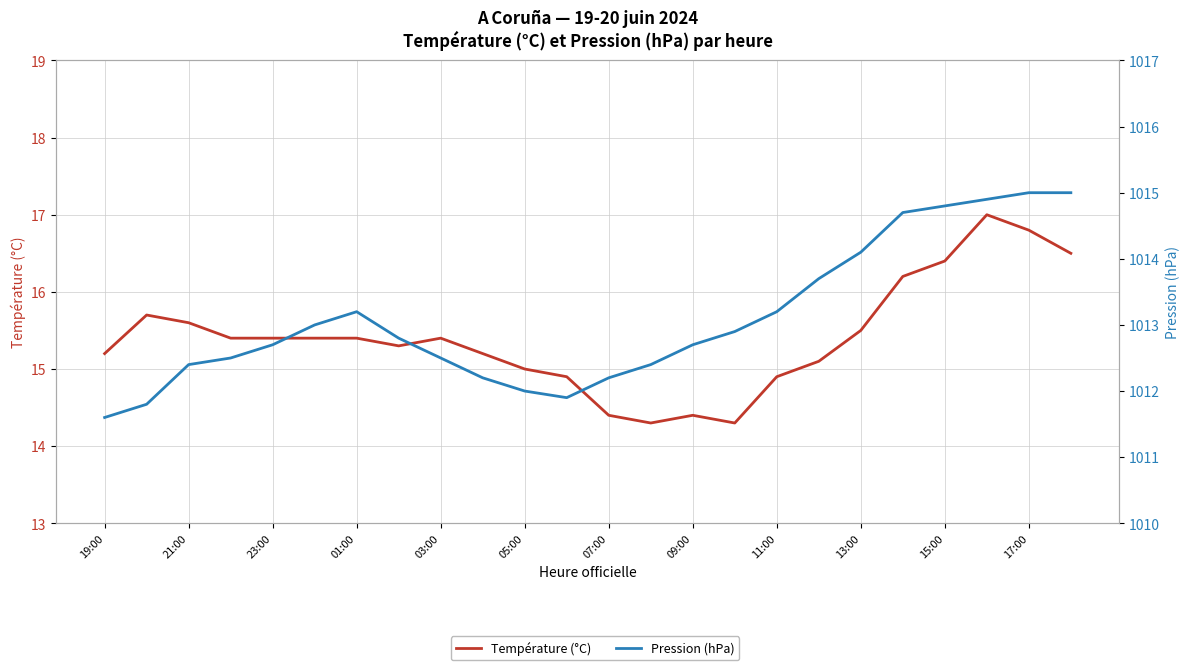

Is this an area chart (filled region under the line)?

No